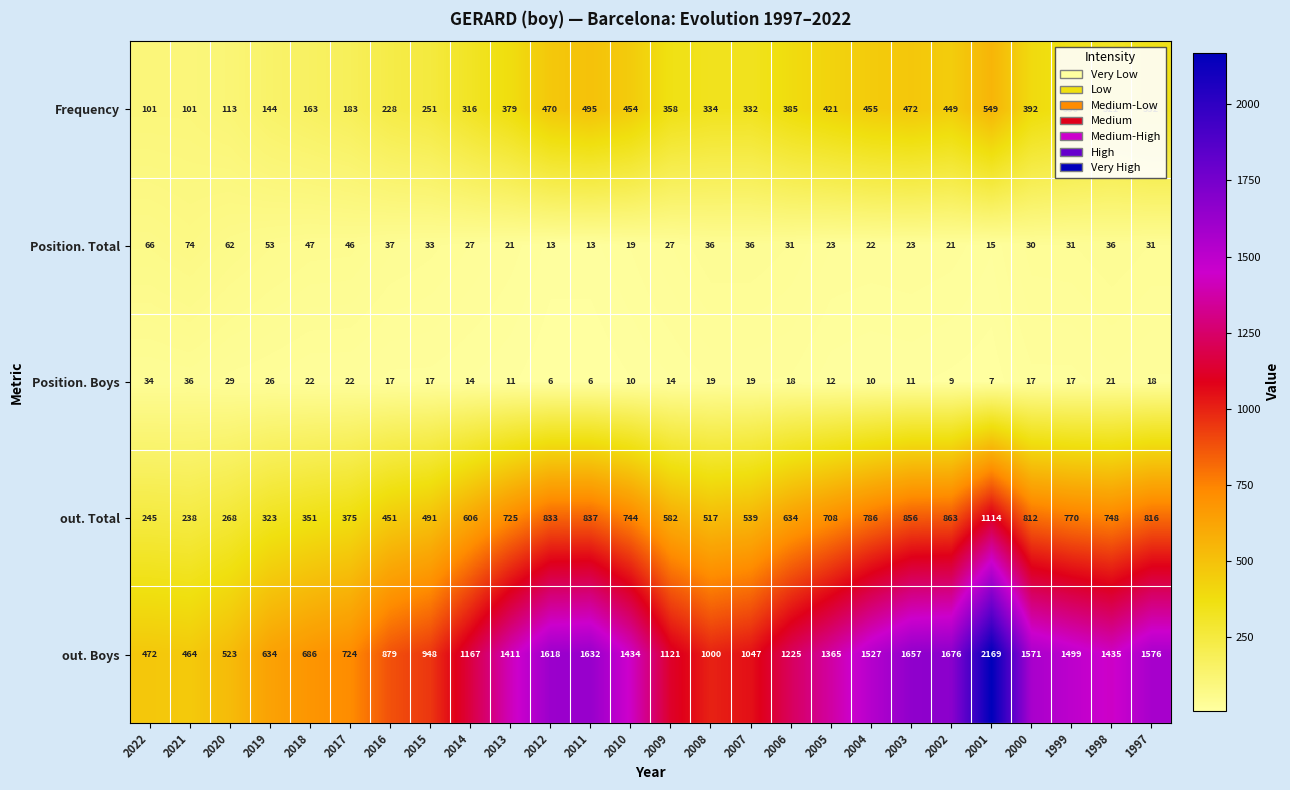

At how many categories does at least one series exceed 571?

23